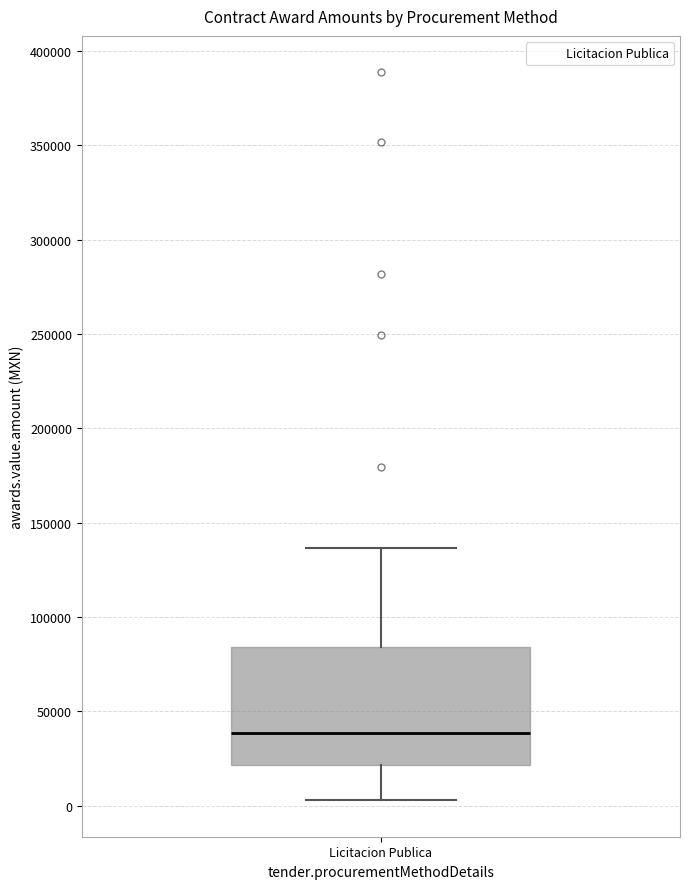

Where is the lower edge of the box for Licitacion Publica on the y-axis? The values are not printed on the chart, so give them approximately, as read against the axis.

20000